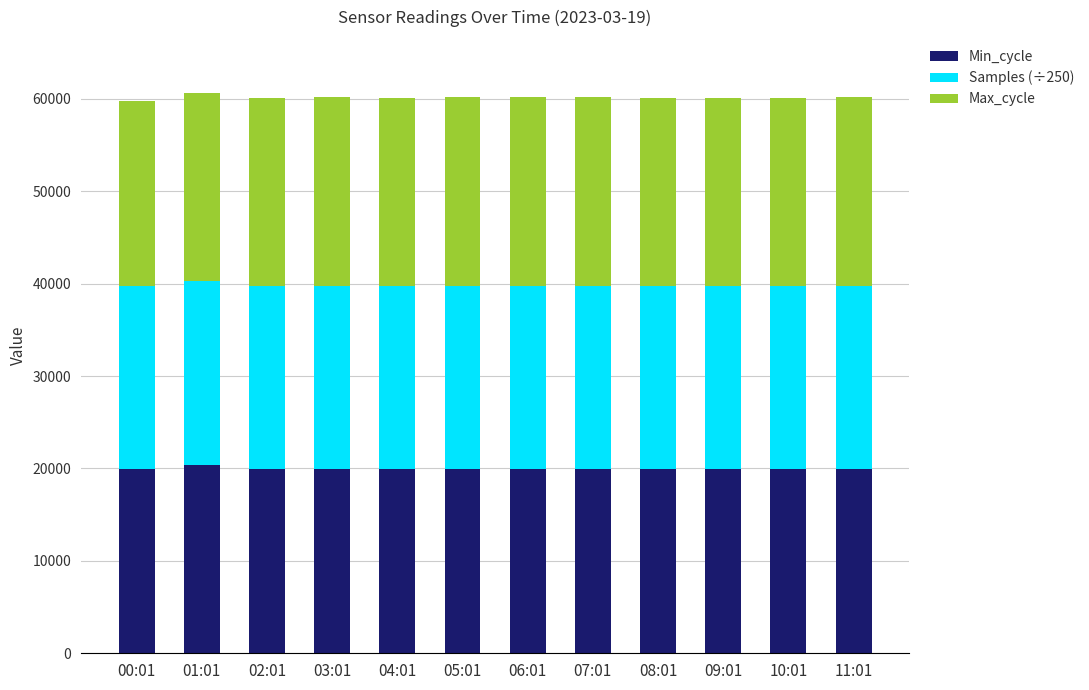

What is the total value across all series at 08:01?

60143.4